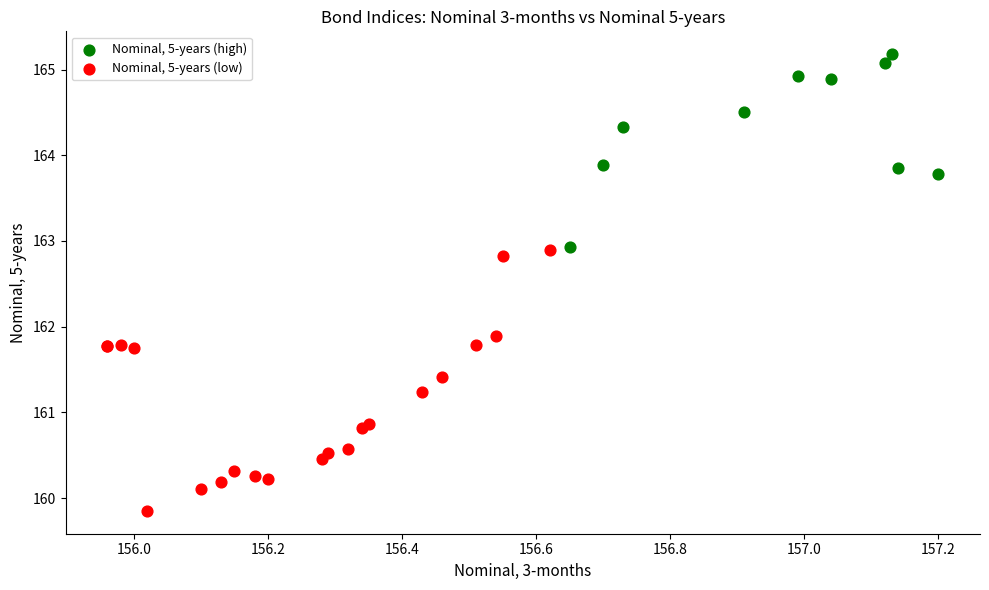

Which series has the widest spread of Y values?

Nominal, 5-years (low)